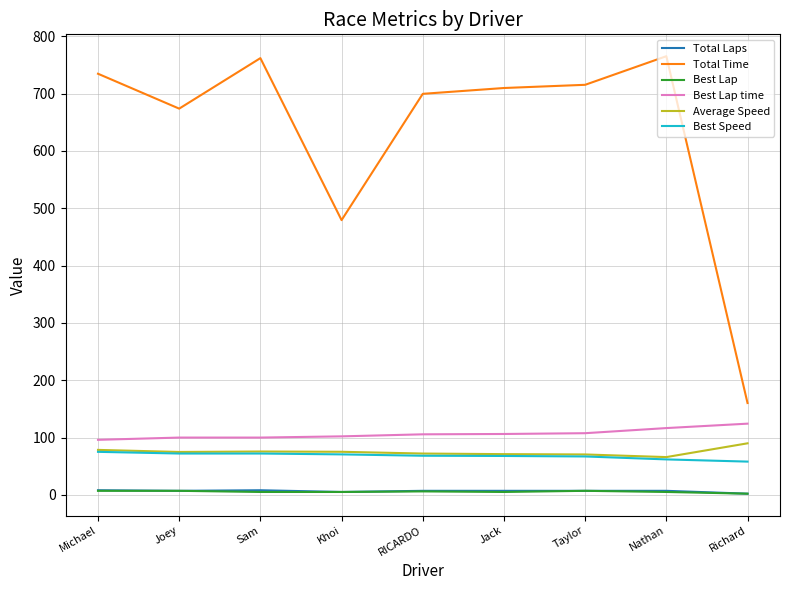

True or false: Total Laps and Total Time cross at least once.

False